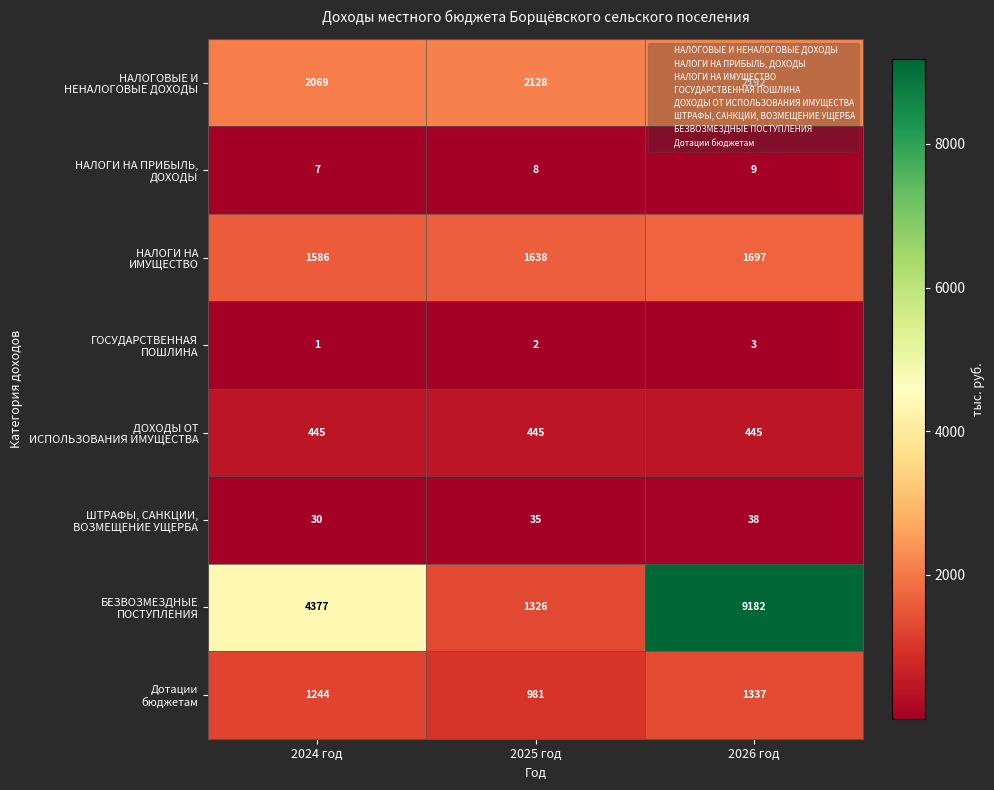

What is the spread (max minus min) of values at 2024 год?

4376